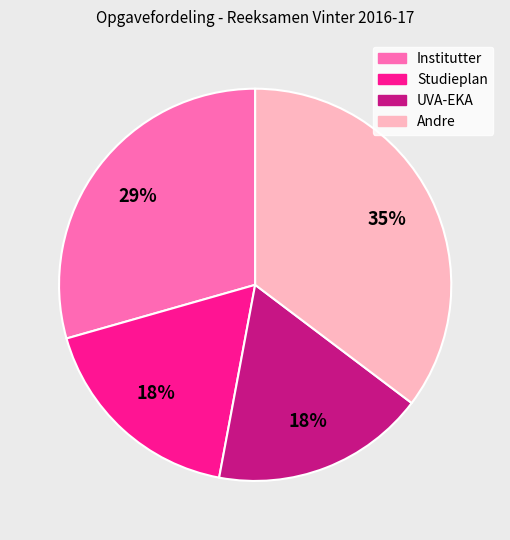

What is the ratio of the value at Studieplan to the value at Institutter?

0.6